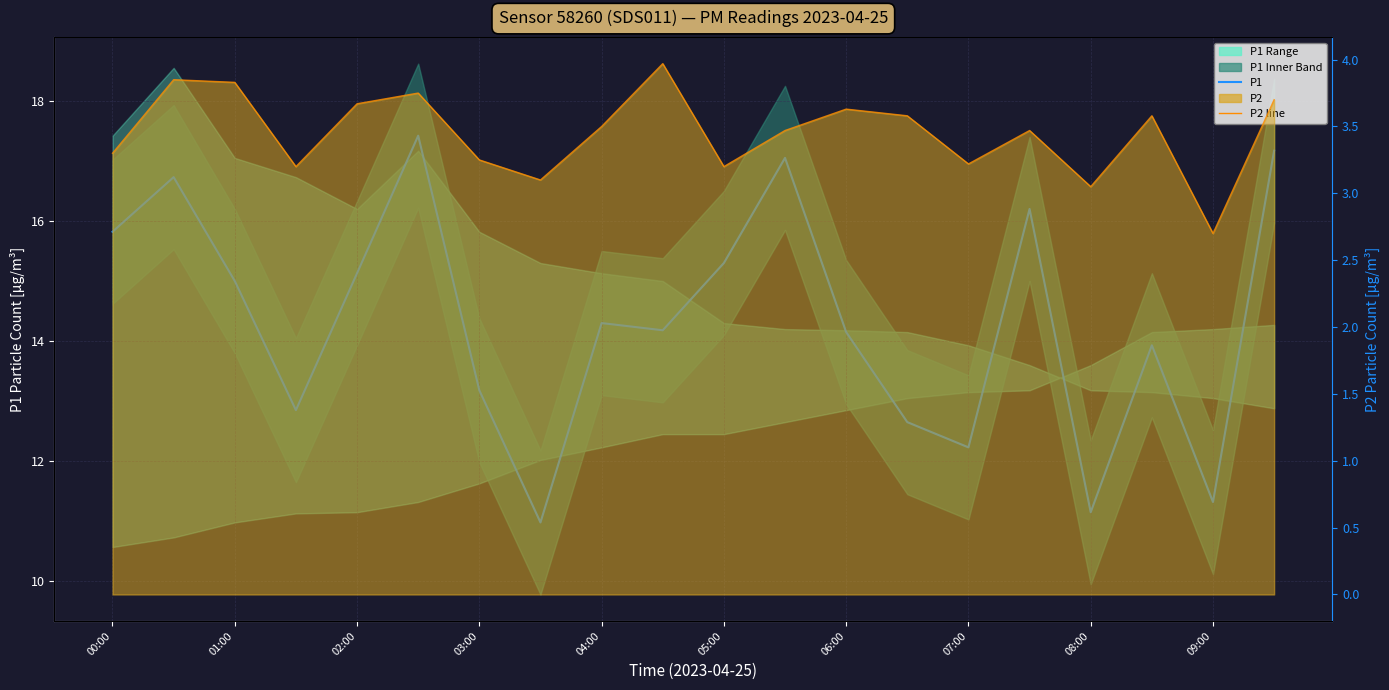

At 05:00, list the series in order from smallest to largest.

P2 line, P1